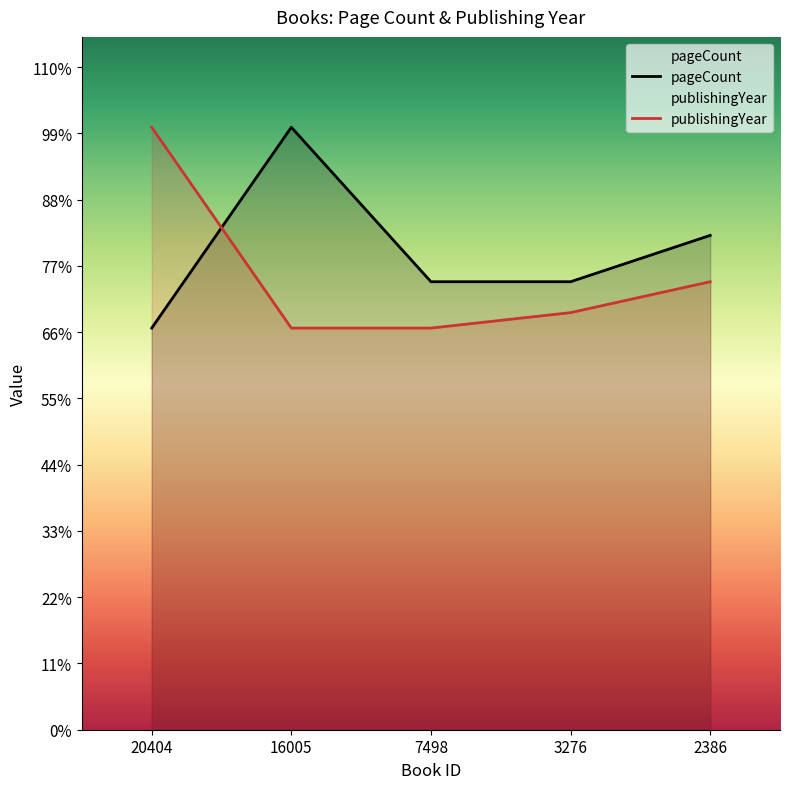

True or false: pageCount and publishingYear intersect in this chart.

True